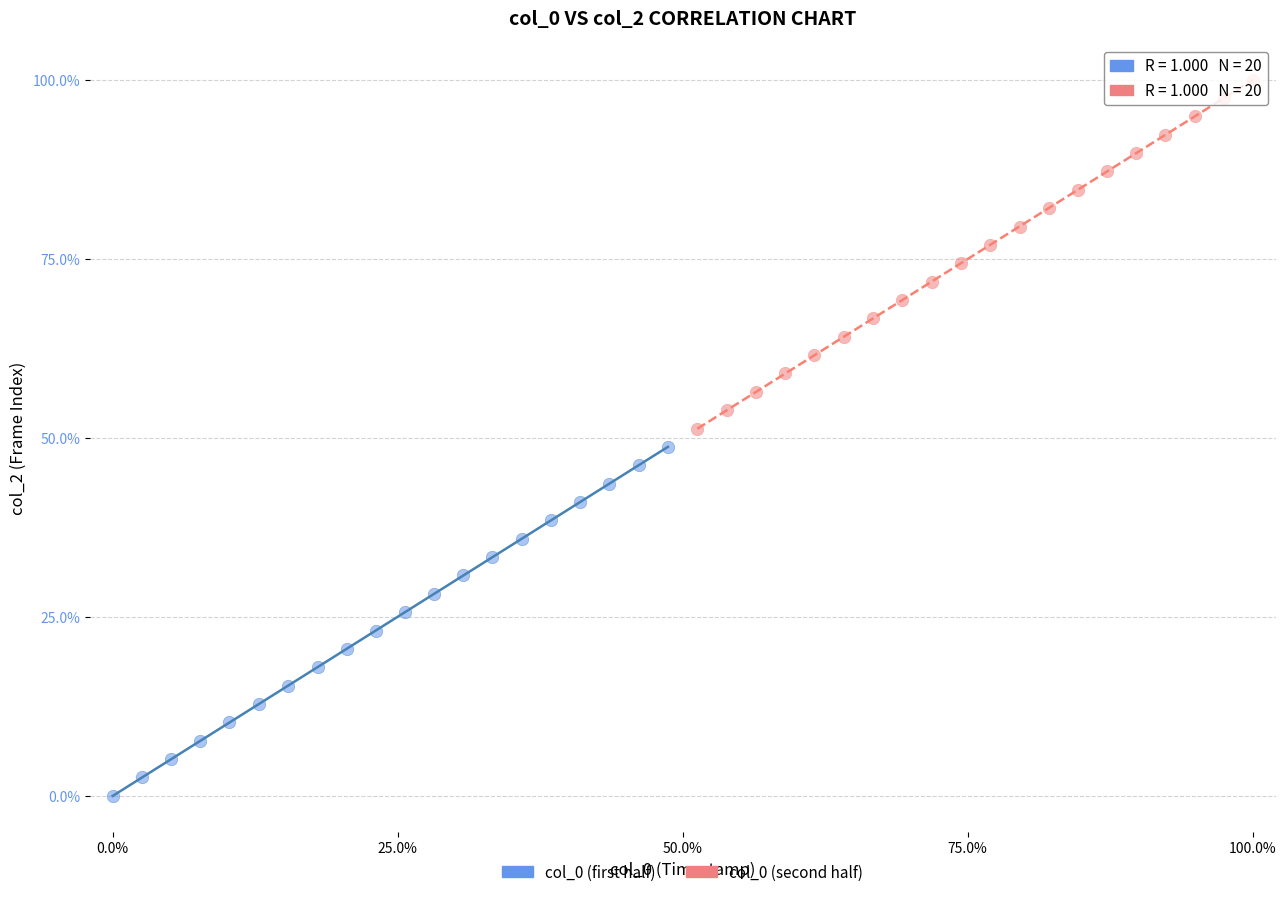

Which series contains the lowest Y value?

col_0 (first half)